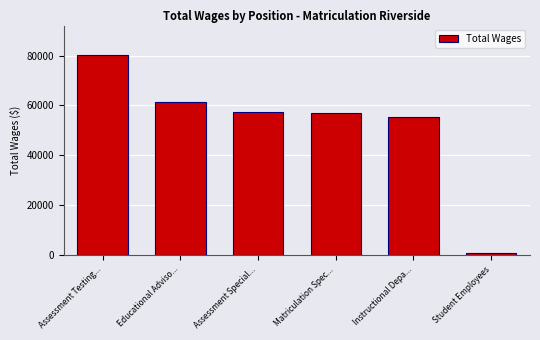

Read the value at Assessment Special..., to the nearest 10.

57440